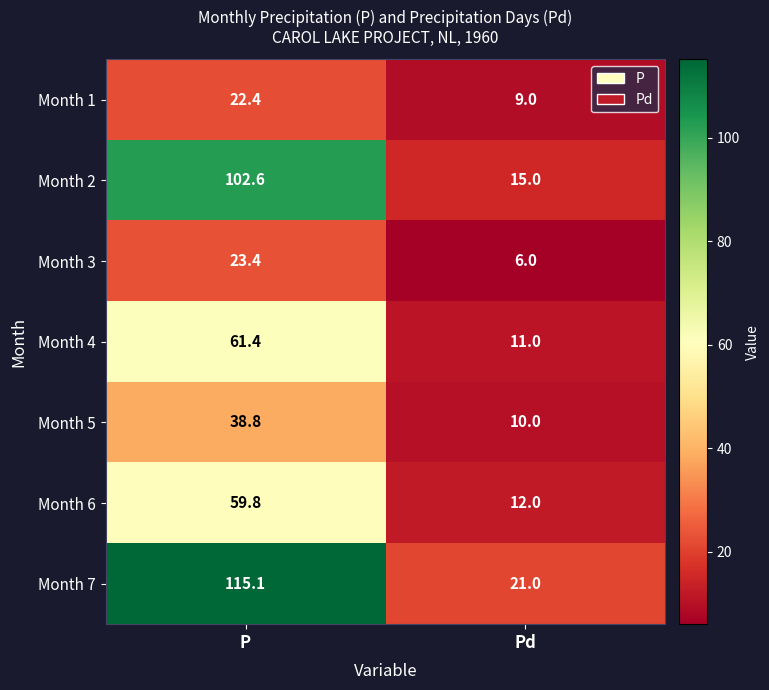

Reading left to right, extract all data points from this chart.

Month 1: 22.4	9.0
Month 2: 102.6	15.0
Month 3: 23.4	6.0
Month 4: 61.4	11.0
Month 5: 38.8	10.0
Month 6: 59.8	12.0
Month 7: 115.1	21.0